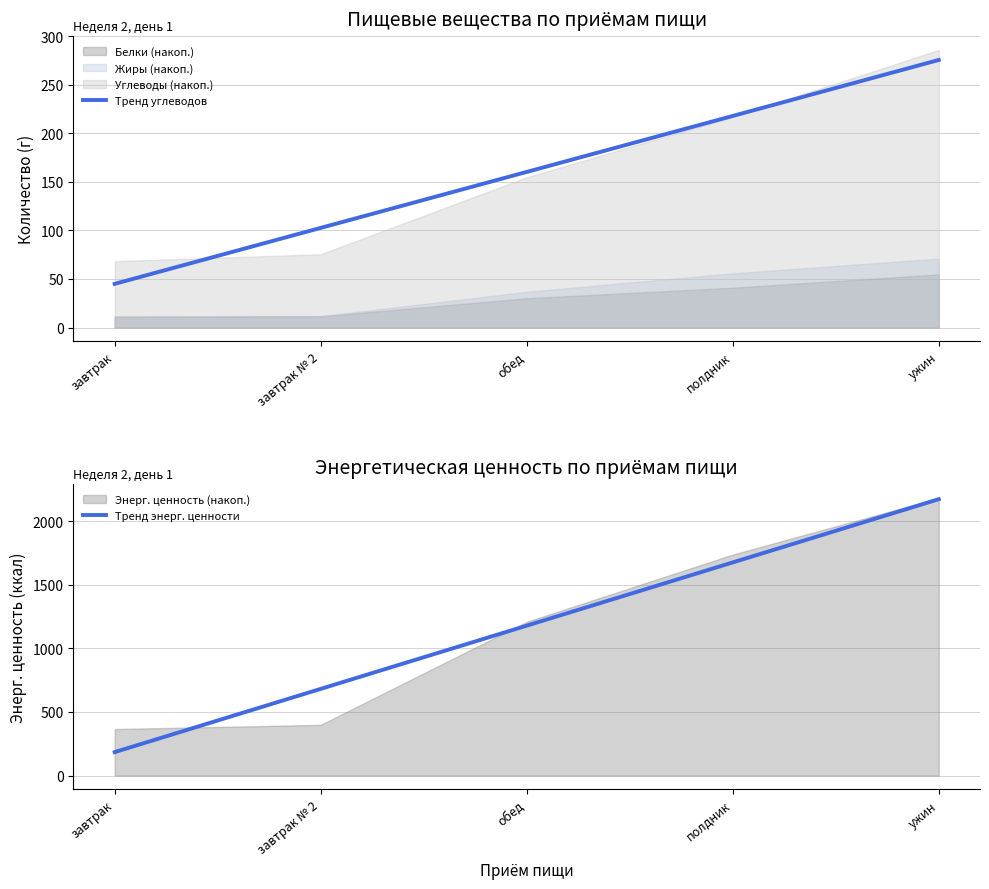

At which category is the sum across all series the highest?

ужин